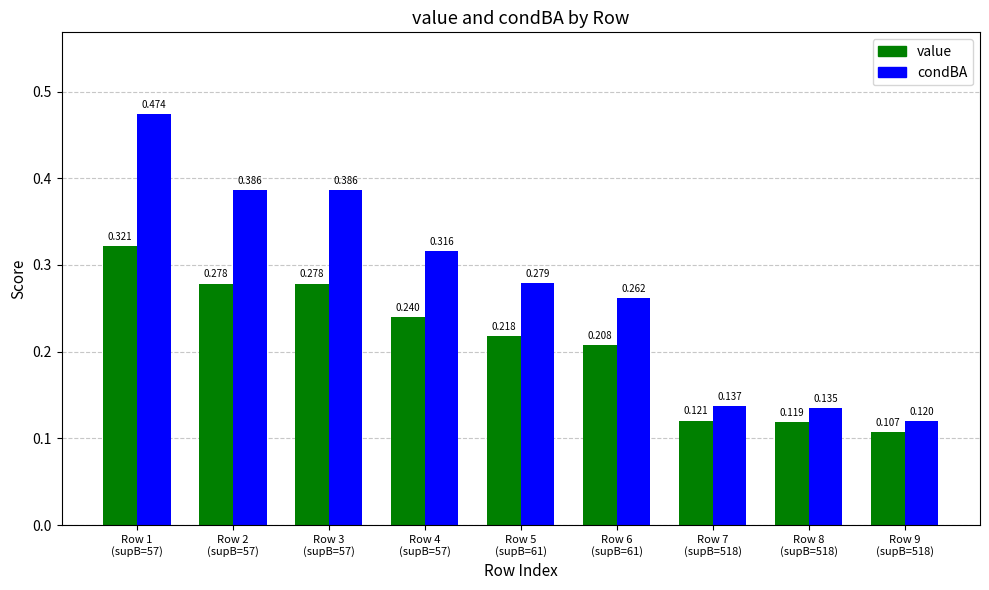

At which category is the sum across all series the highest?

Row 1
(supB=57)